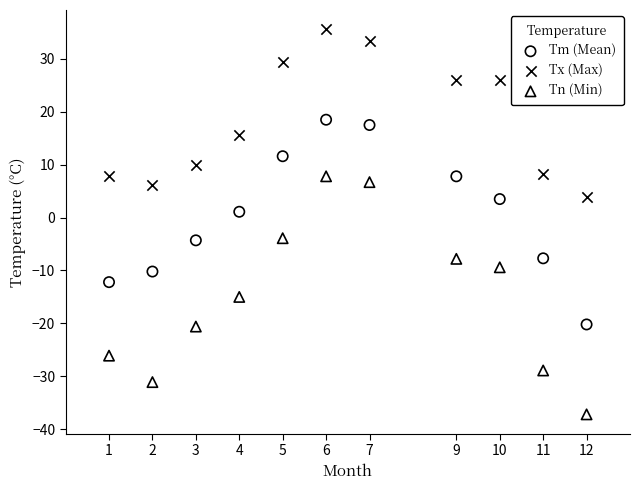

Which series contains the highest Y value?

Tx (Max)